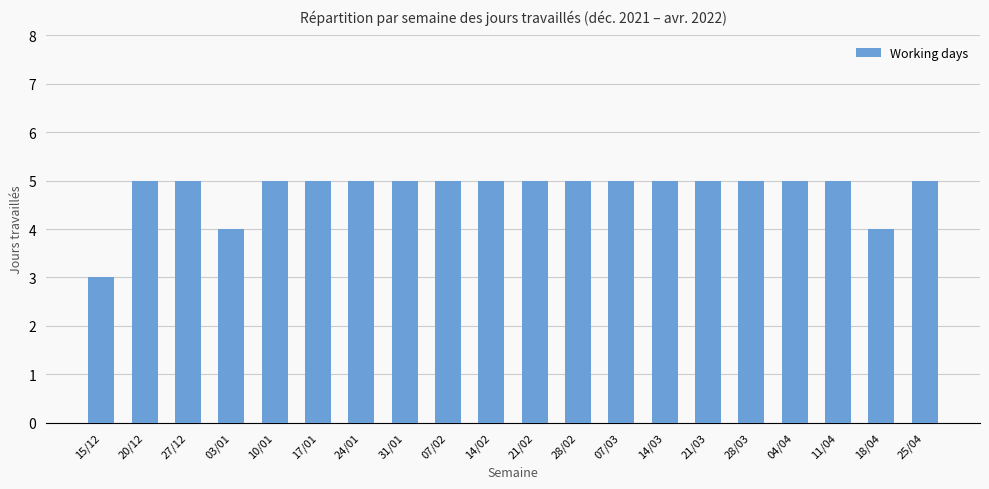

Are the bars horizontal?

No